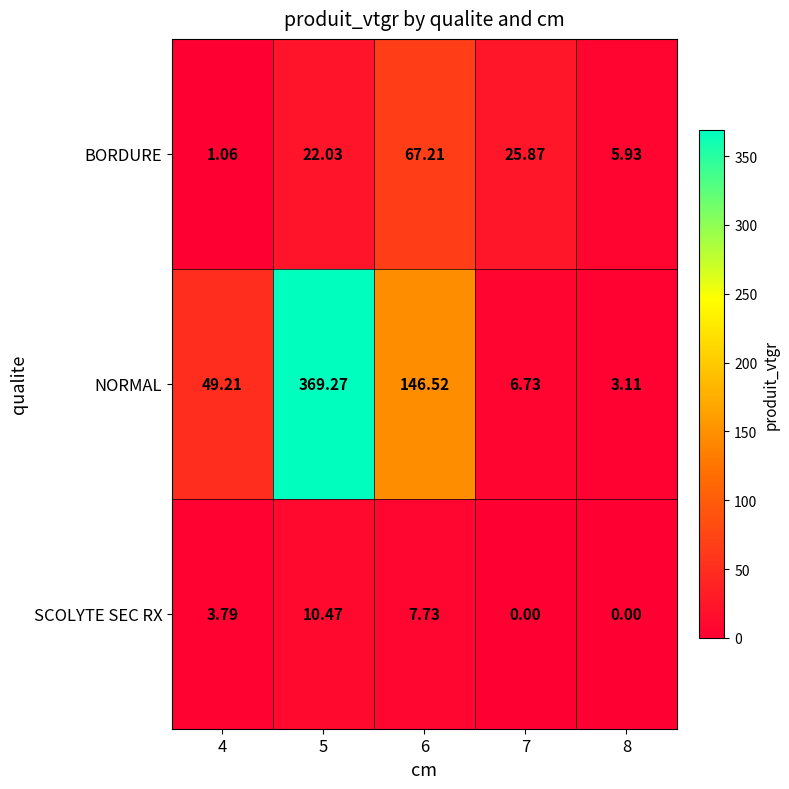

Count the number of categories in the chart.

5